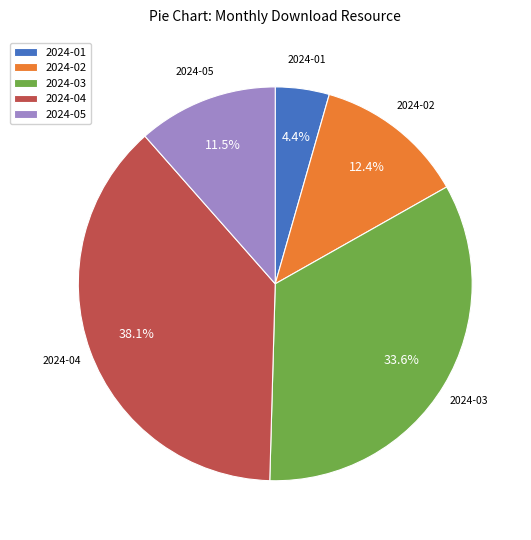

Is it true that 2024-01 is 4% of the pie?

True